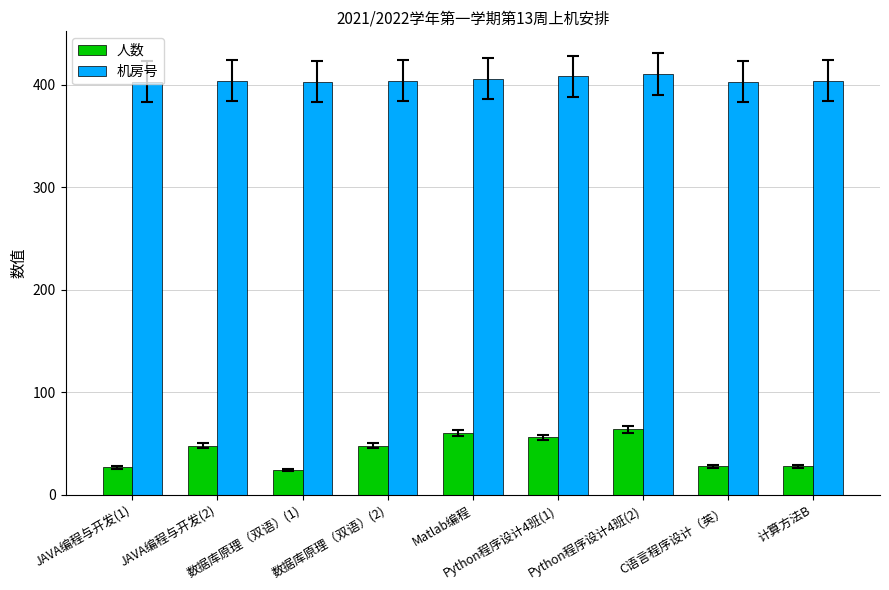

What is the average value of the 人数 series?

43